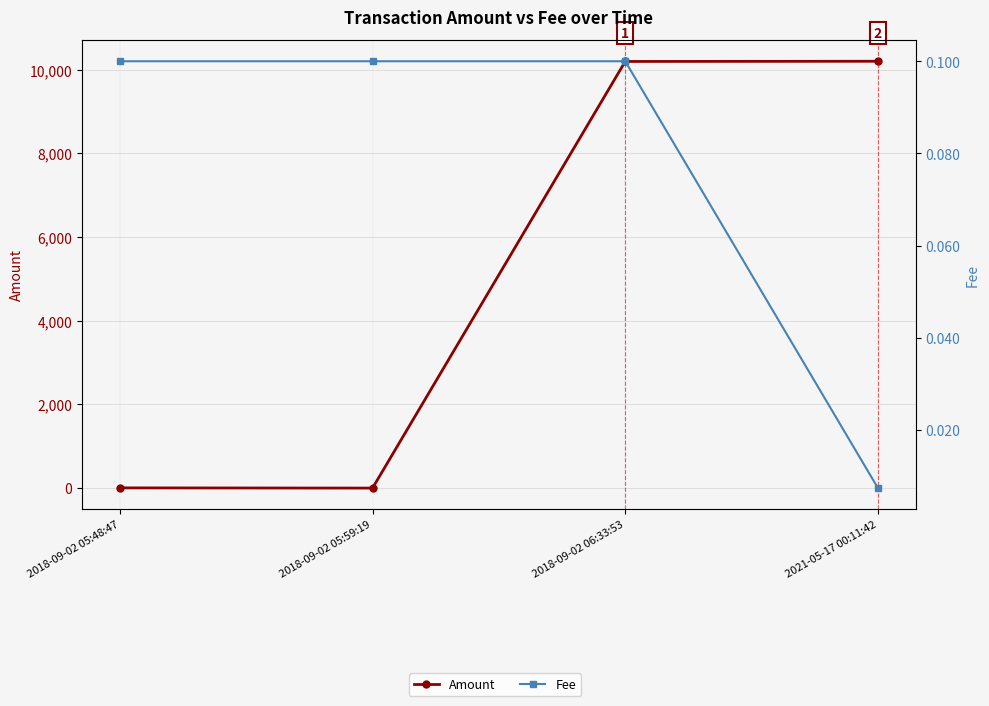

What is the average value of the Amount series?

5102.5